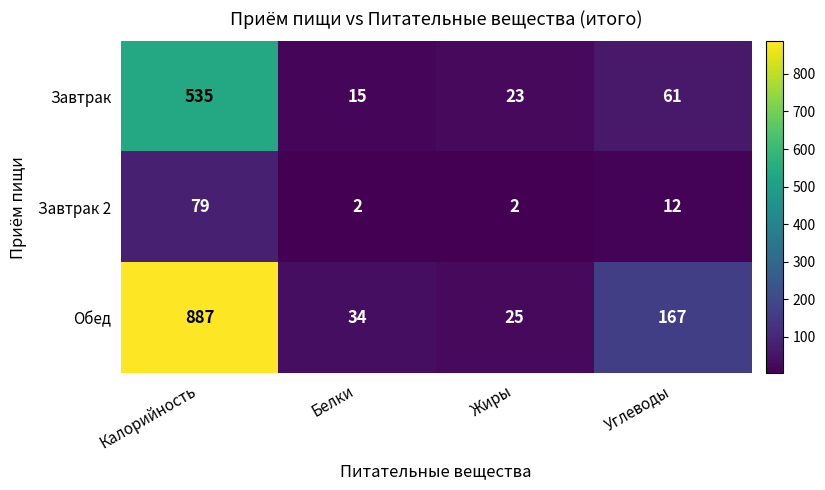

Count the Завтрак 2 values in the range 2 to 79.

4